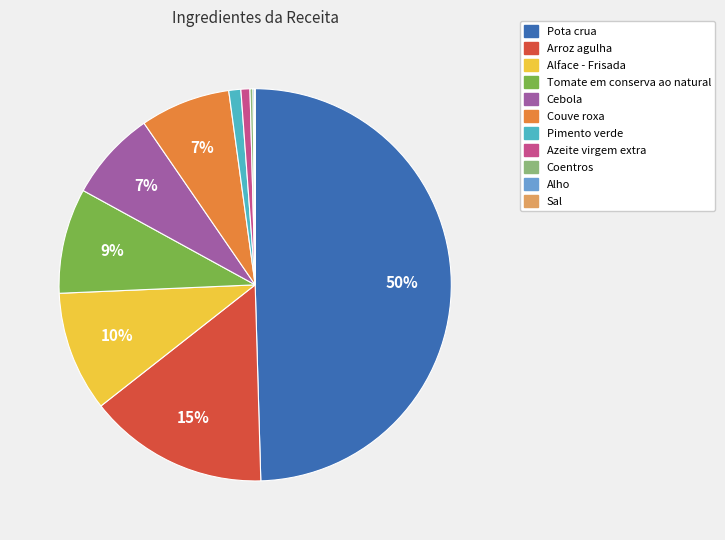

True or false: Pimento verde accounts for 1% of the total.

True